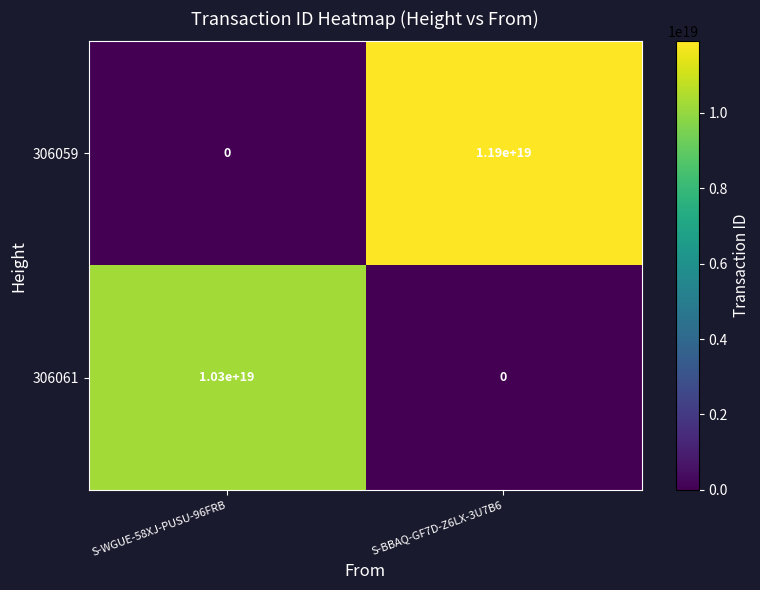

How many categories are shown in the chart?

2